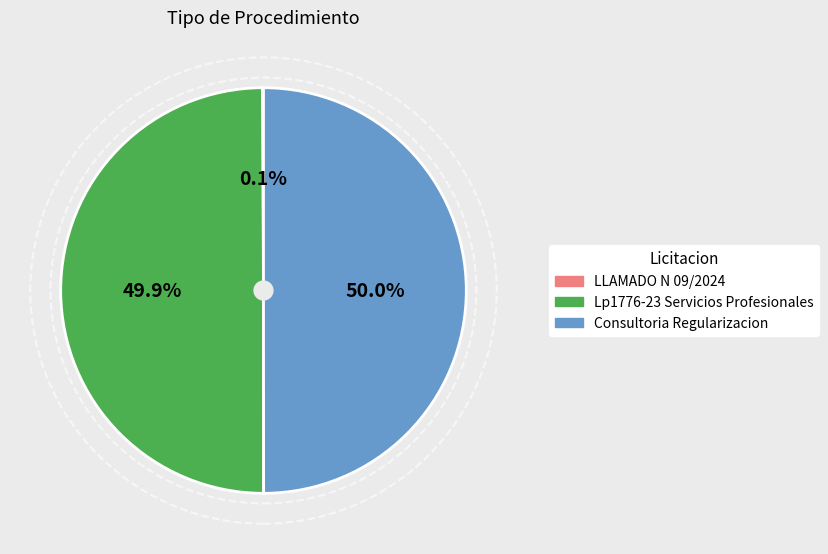

The Consultoria Regularizacion slice represents 36% of the pie. True or false?

False